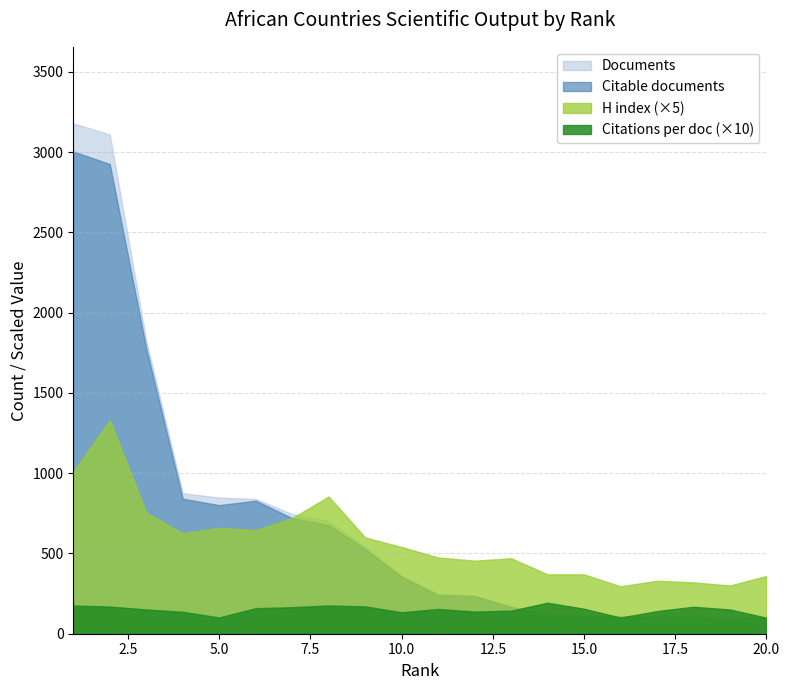

Which series has the largest range (max minus min)?

Documents